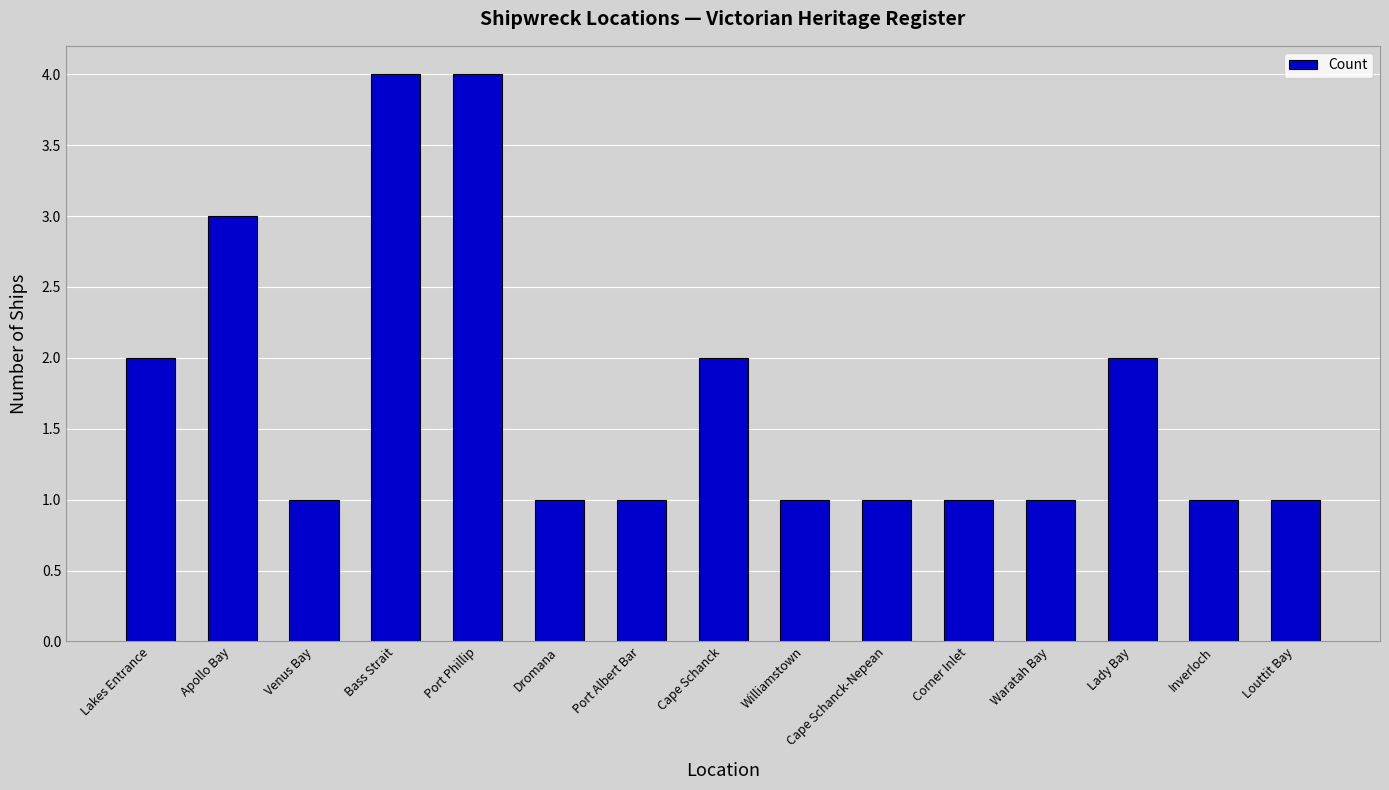

The chart shows a value of 5 at Bass Strait. True or false?

False